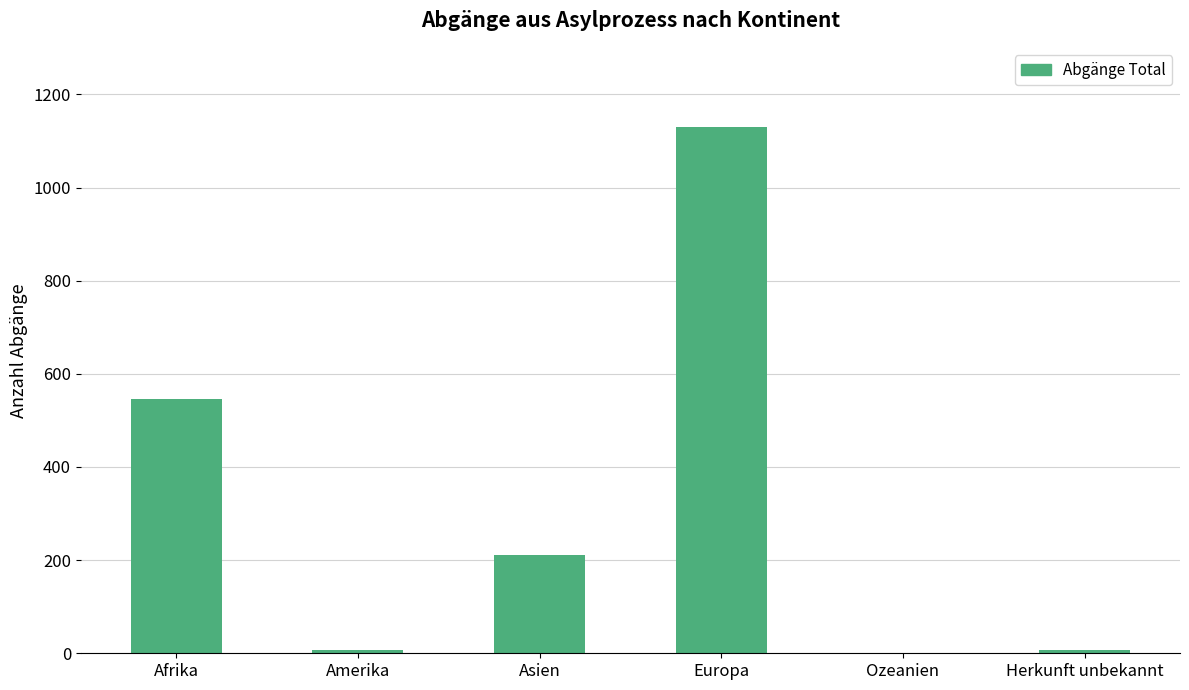

Are the bars horizontal?

No